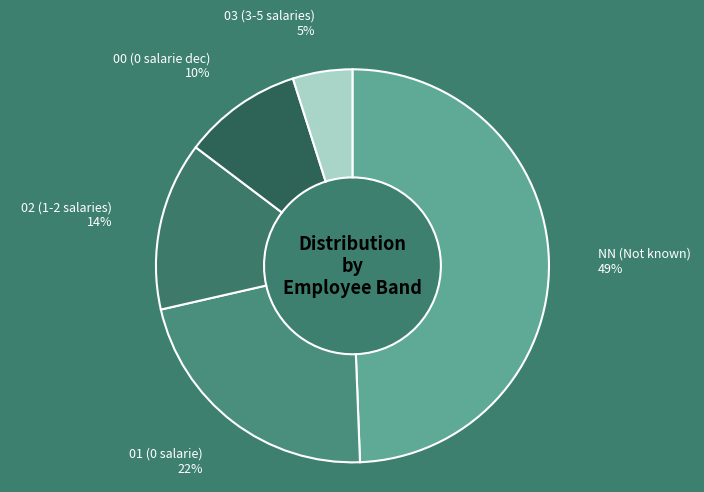

The 02 slice represents 14% of the pie. True or false?

True